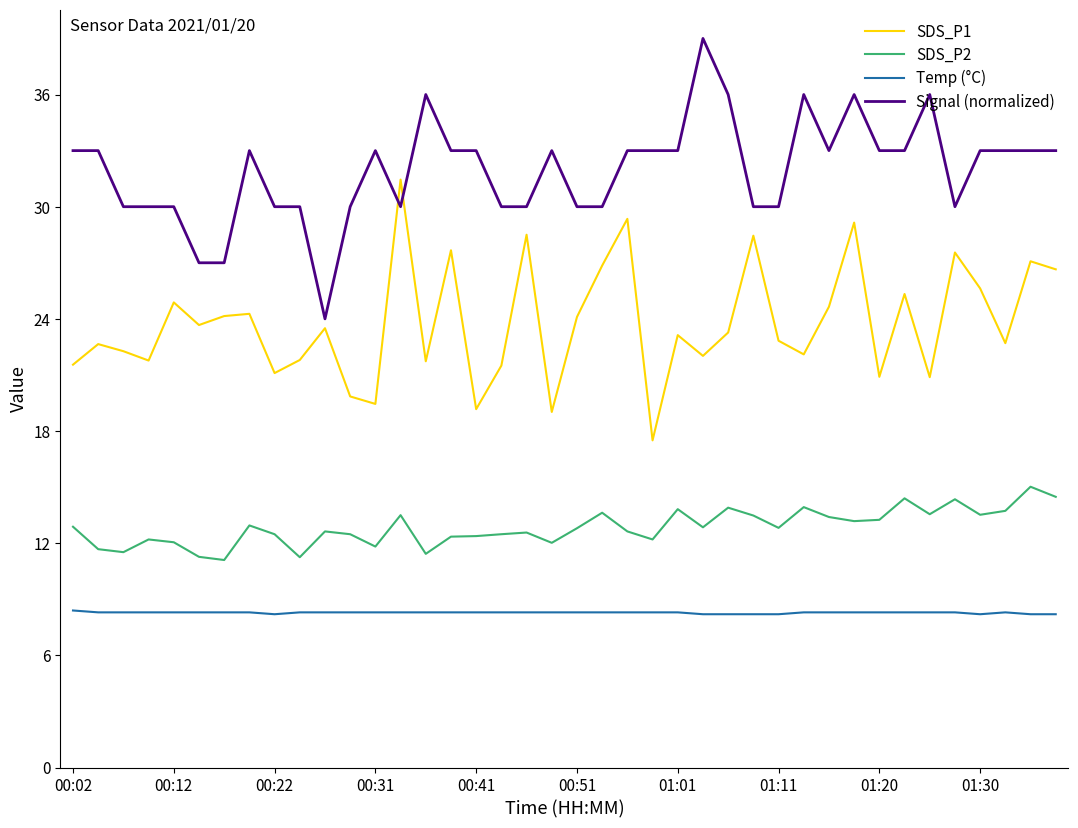

Which series has the largest total across all categories?

Signal (normalized)